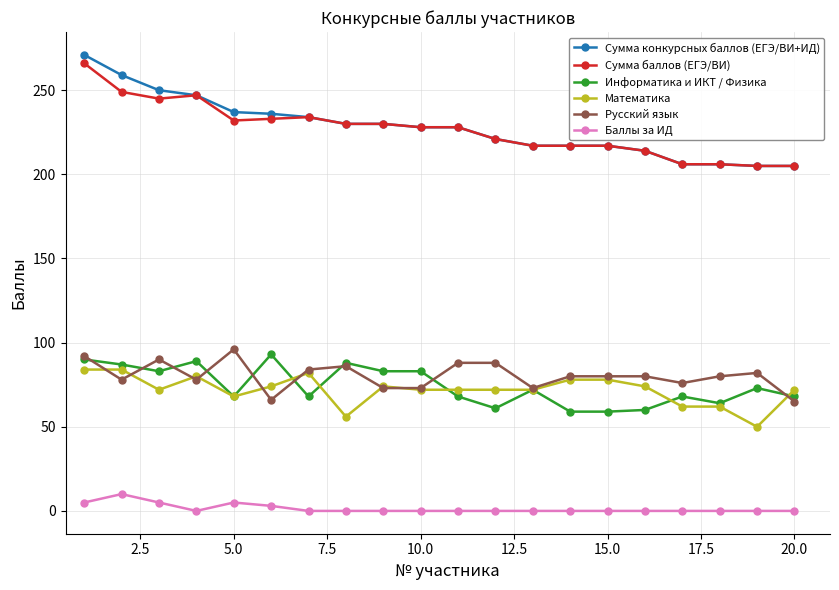

True or false: Информатика и ИКТ / Физика has more than 0 points higher than both neighbors.

True